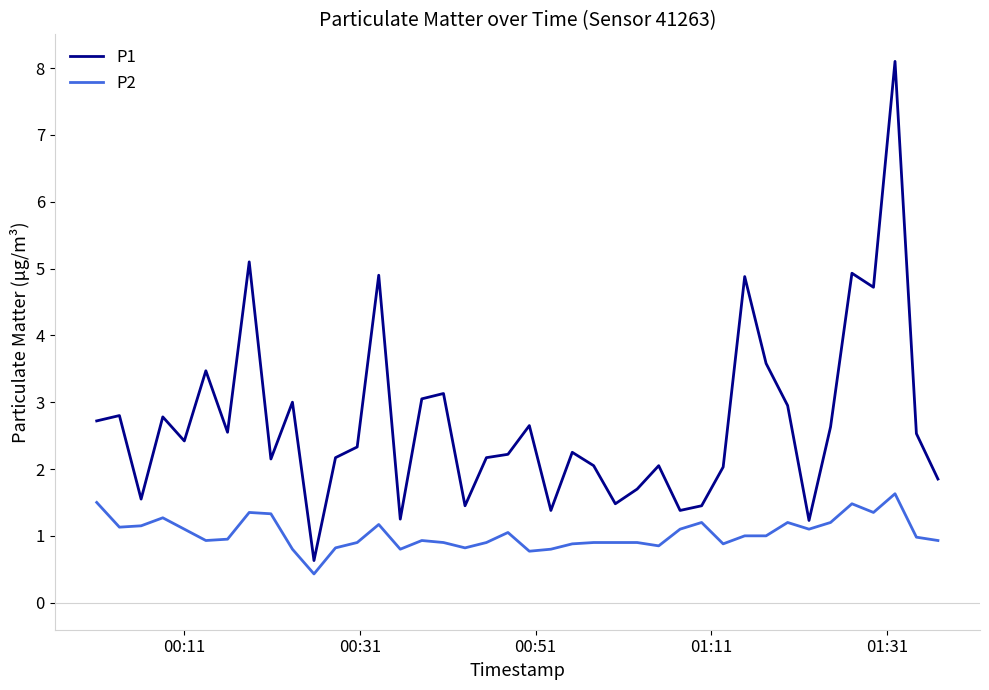

Rank the series by their maximum value, from highest to lowest.

P1, P2